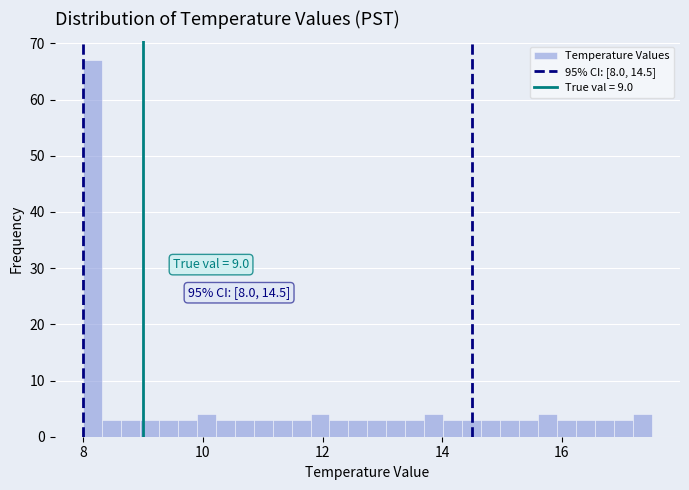

Read against the x-axis, roughly where is the centre of the tallest bar?

8.2